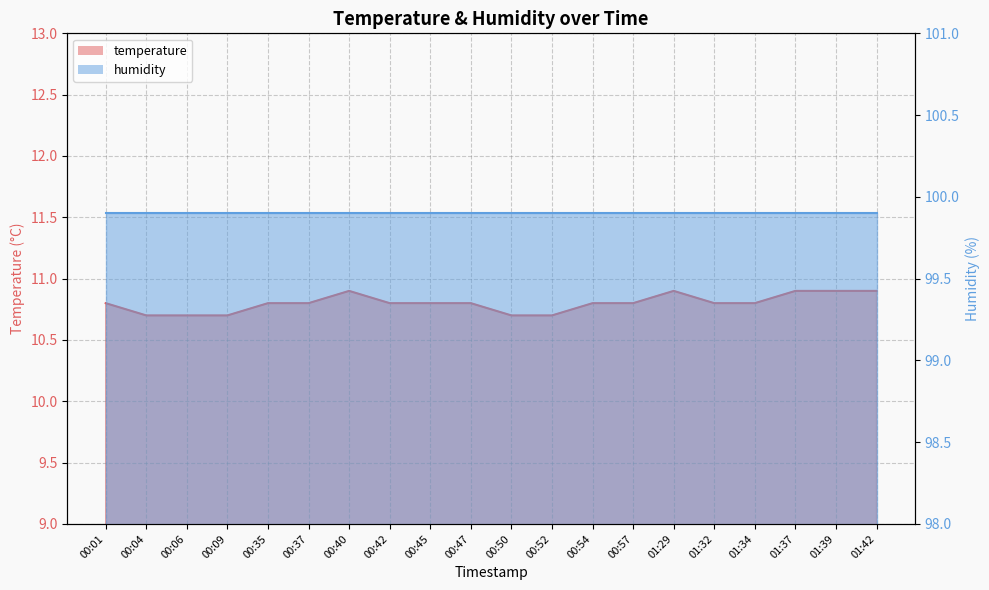

What is the difference between the maximum and minimum values?

0.2